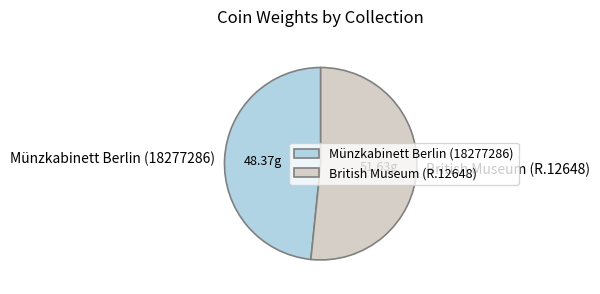

Rank the categories by value from lowest to highest.

Münzkabinett Berlin (18277286), British Museum (R.12648)